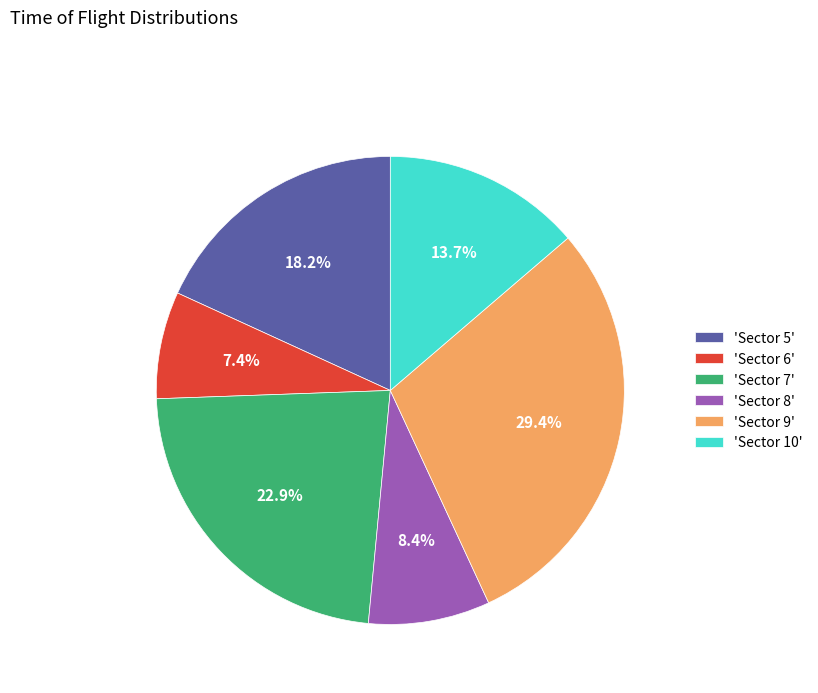

Is there any slice that represents more than half of the pie?

No